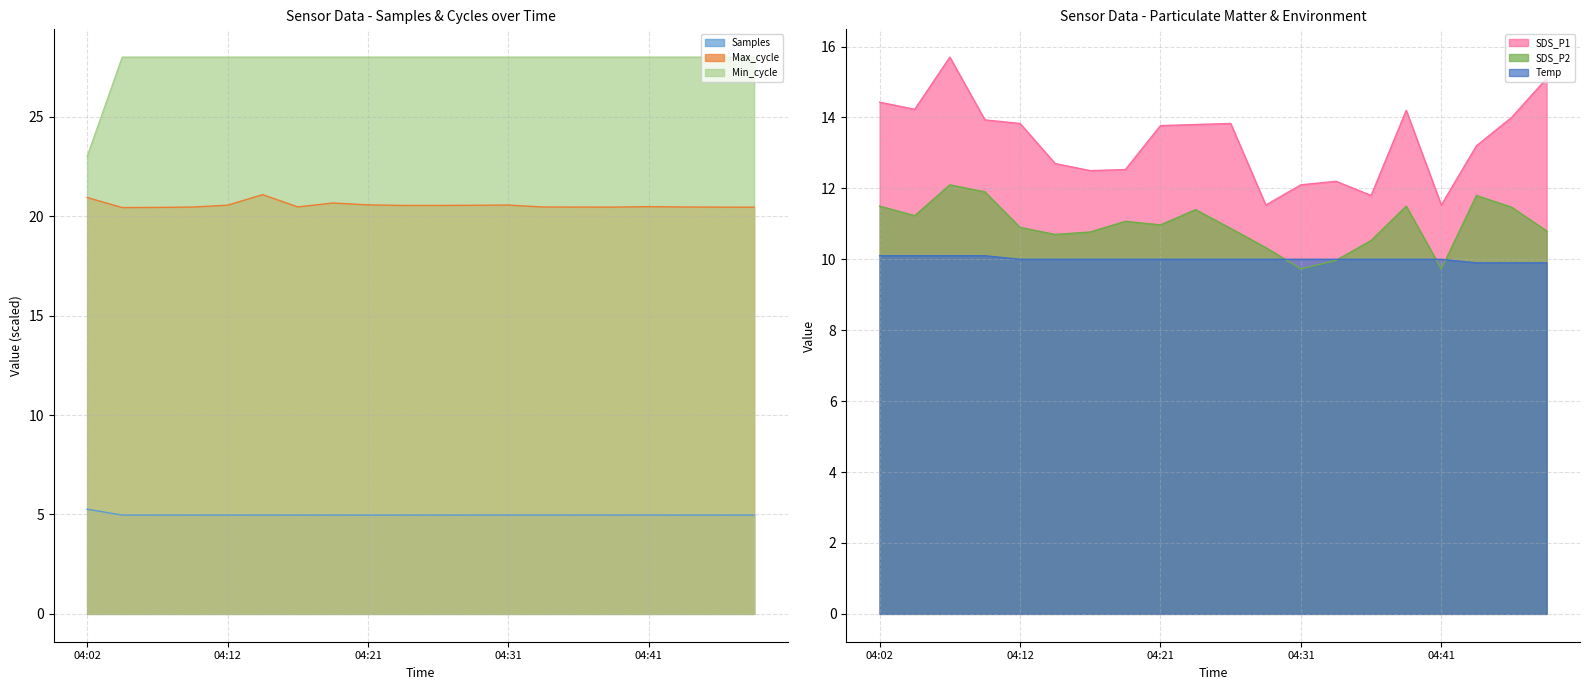

True or false: Min_cycle and SDS_P2 cross at least once.

False